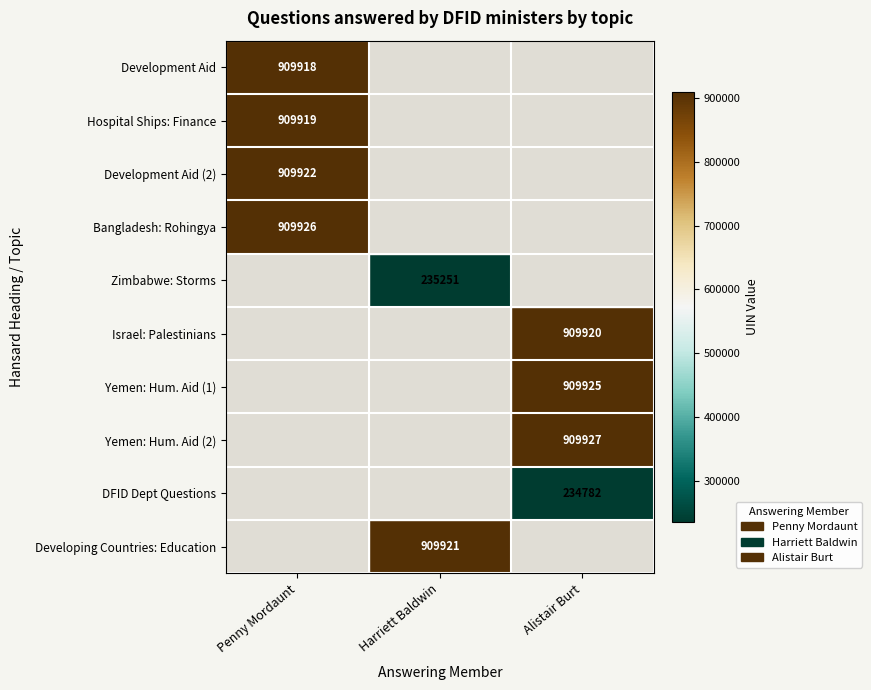

True or false: Bangladesh: Rohingya has a value of 1264257 at Penny Mordaunt.

False